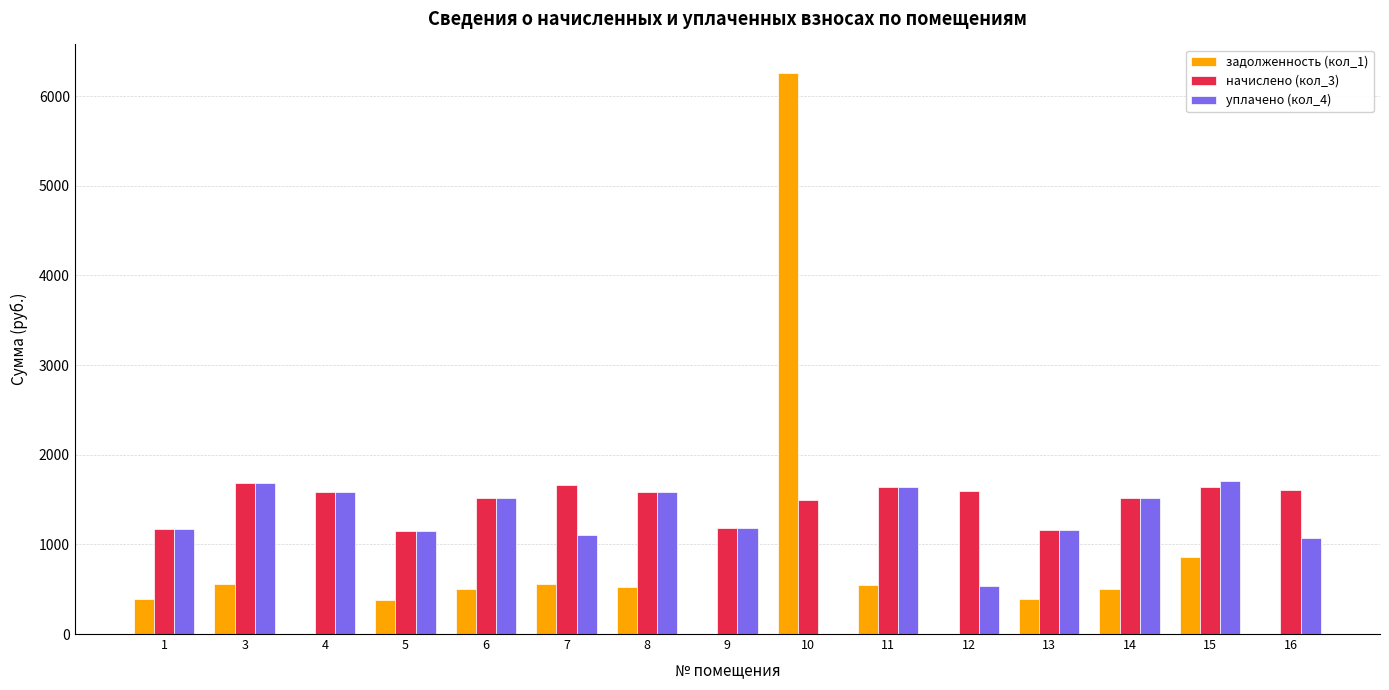

True or false: задолженность (кол_1) has a value of 554.2 at 7.

True